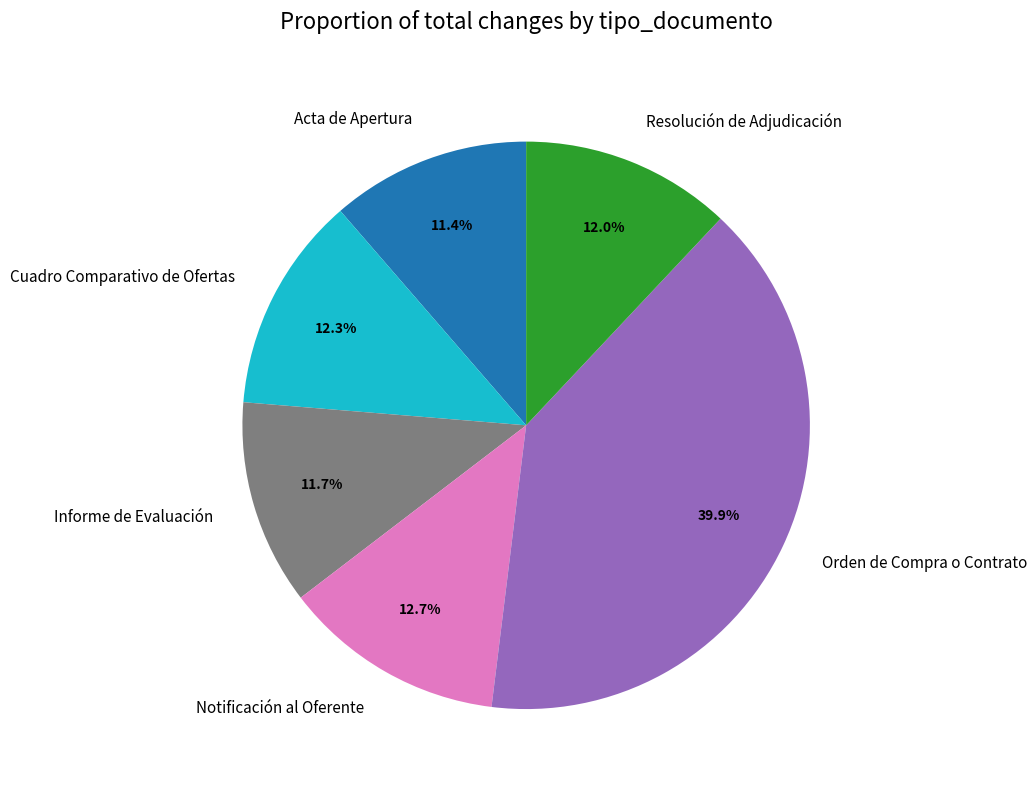

Which slice is the largest?

Orden de Compra o Contrato